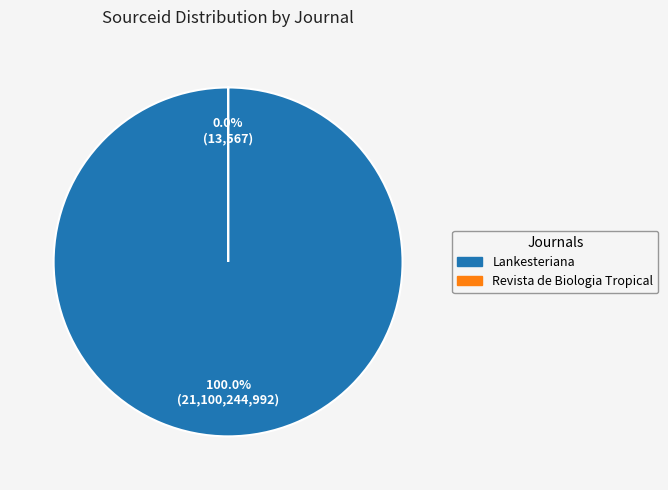

What is the total percentage of Revista de Biologia Tropical and Lankesteriana?

100.0%